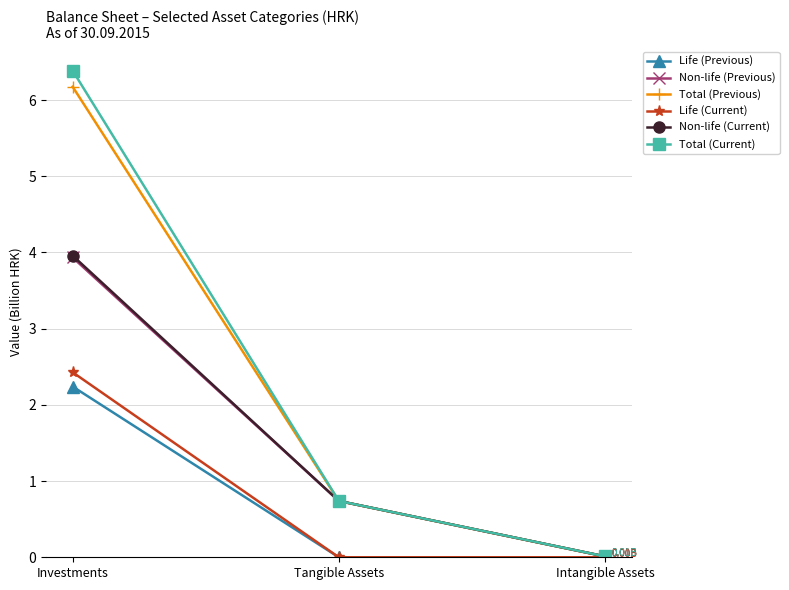

Which category has the highest value across all series?

Investments